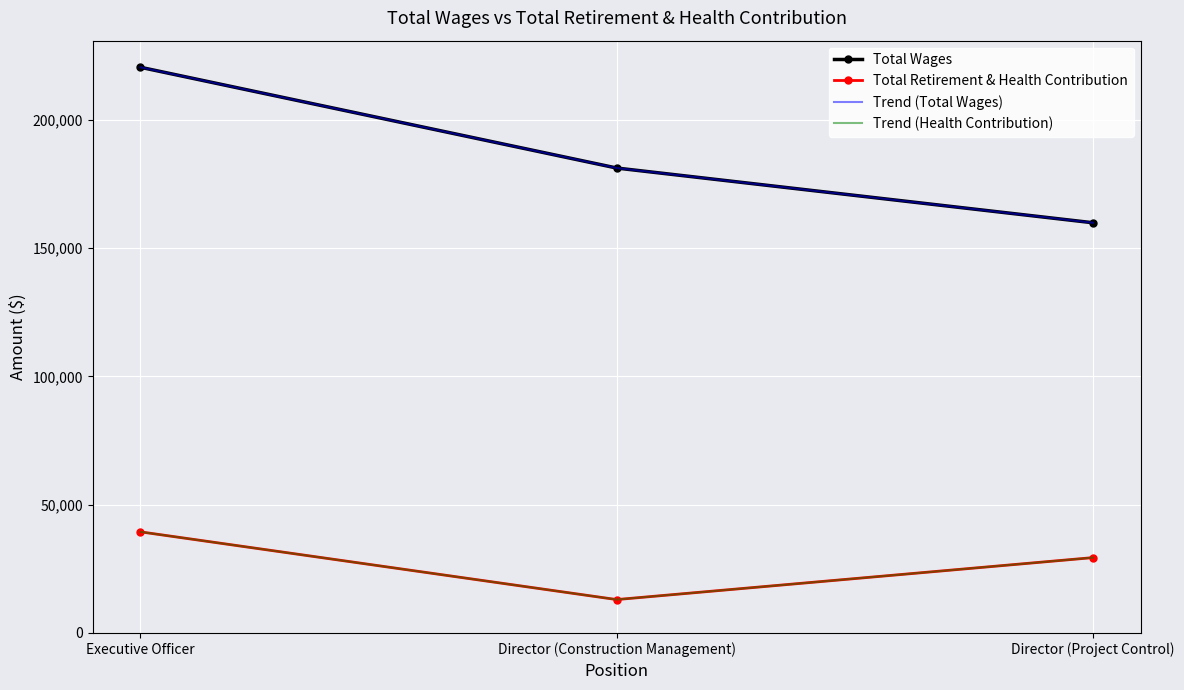

What is the sum of all Trend (Total Wages) values?

561468